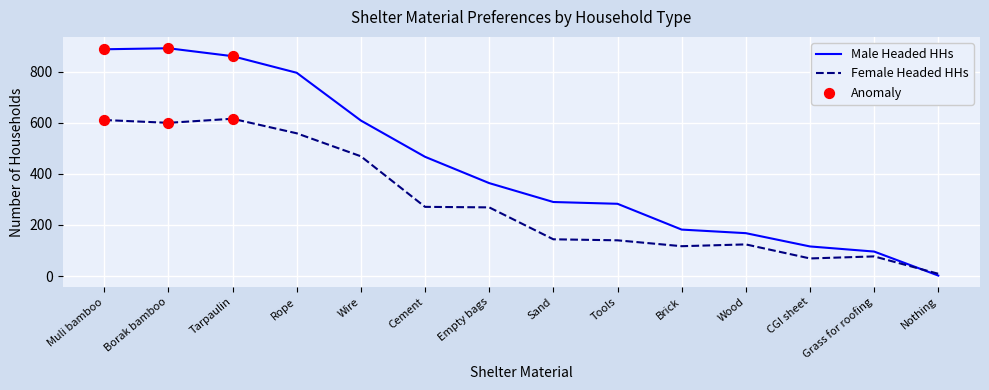

What is the total value across all series at Tools?

423